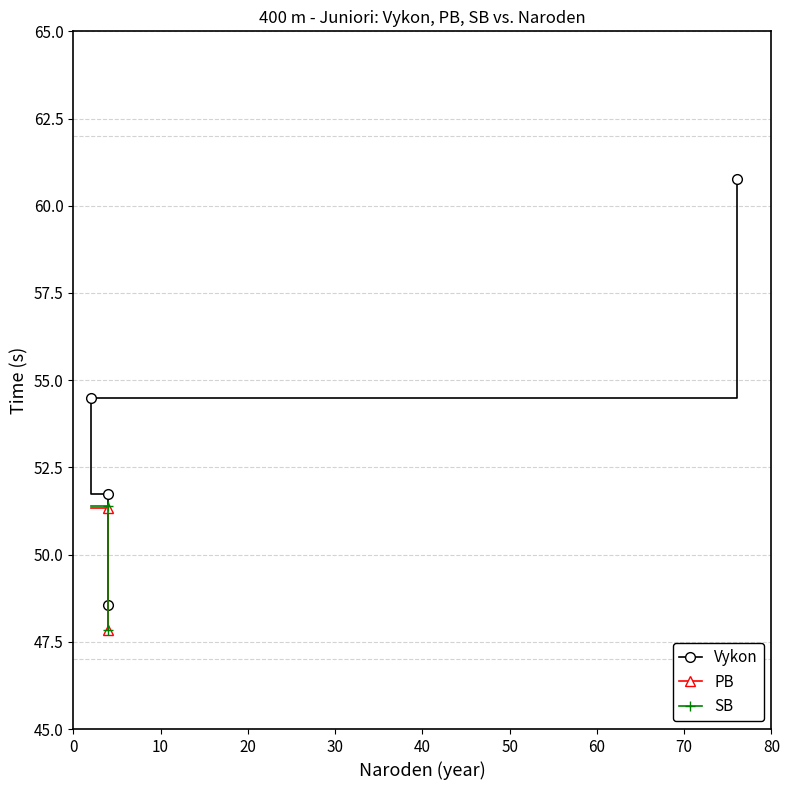

What is the difference between the Vykon values at 0 and 20?

5.9